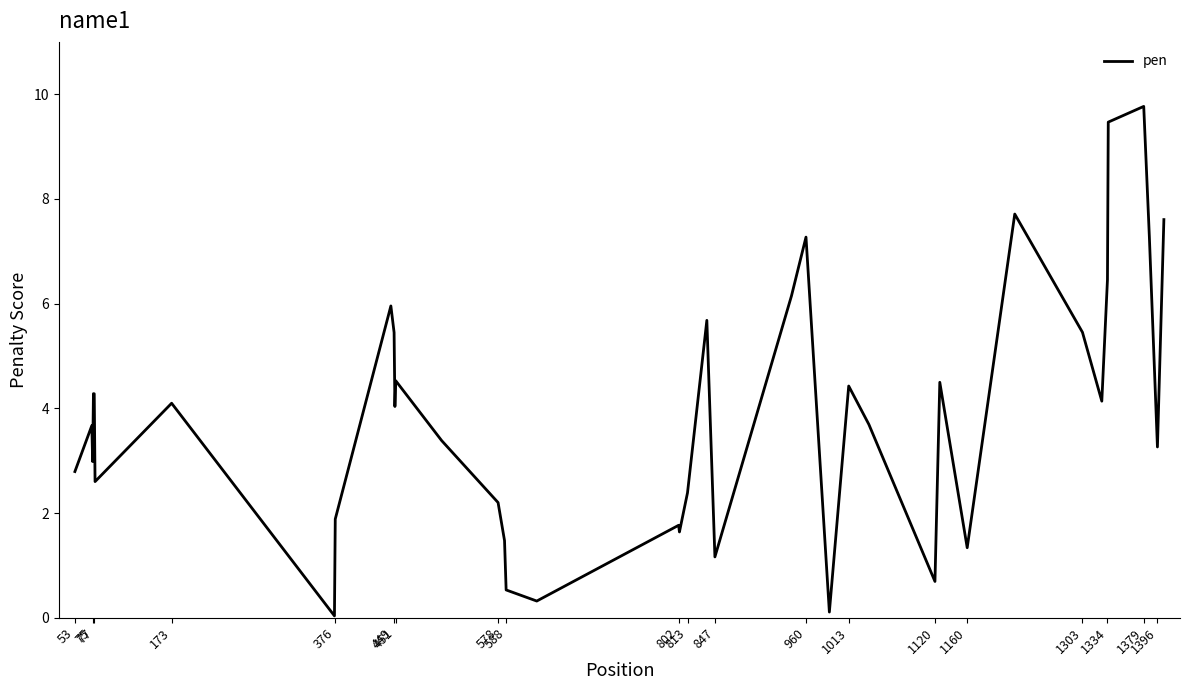

What is the maximum value shown in the chart?

9.8